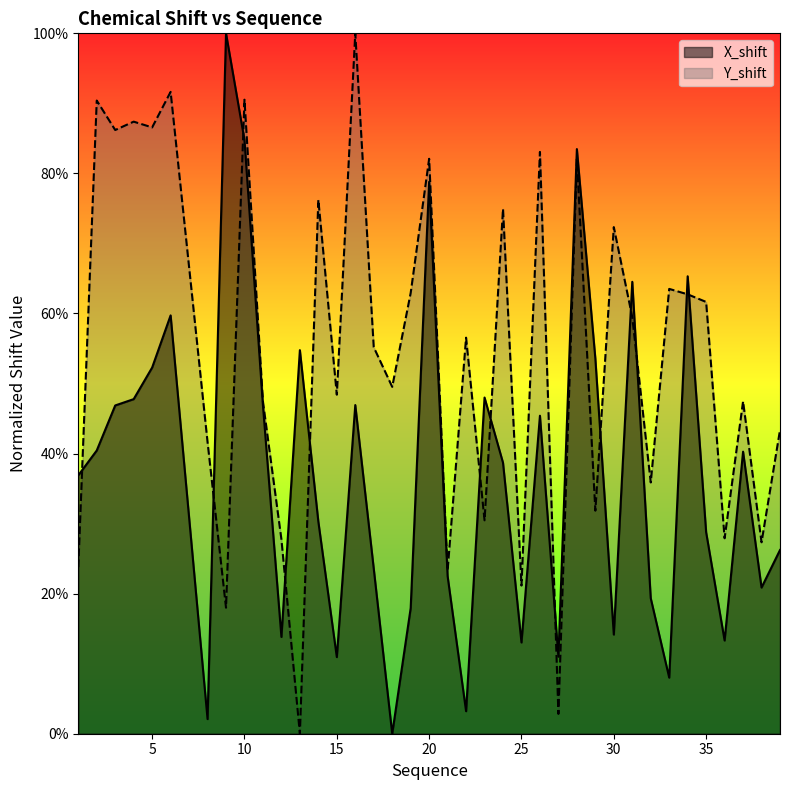

In Y_shift, how many points are higher than both neighbors (excluding endpoints)?

14